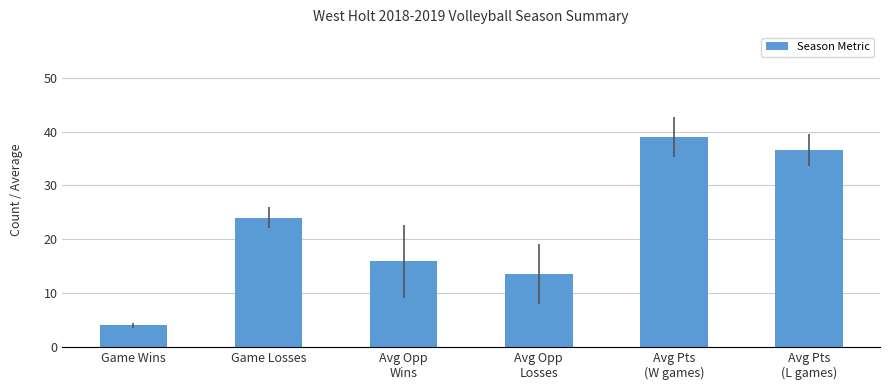

What is the change in value from Game Losses to Avg Opp
Wins?

-8.1